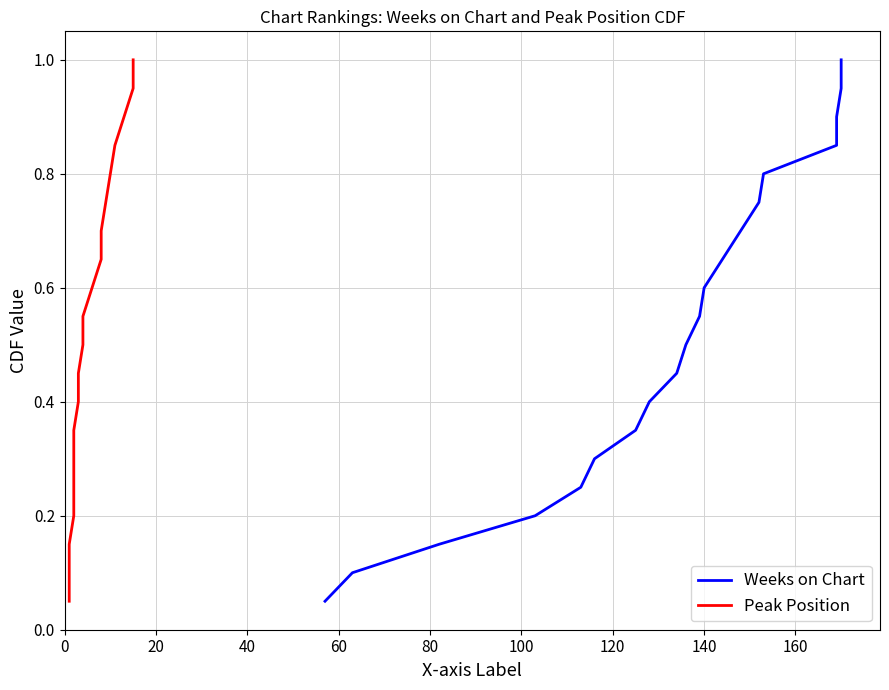

True or false: Weeks on Chart has a value of 0.1 at 120.

False